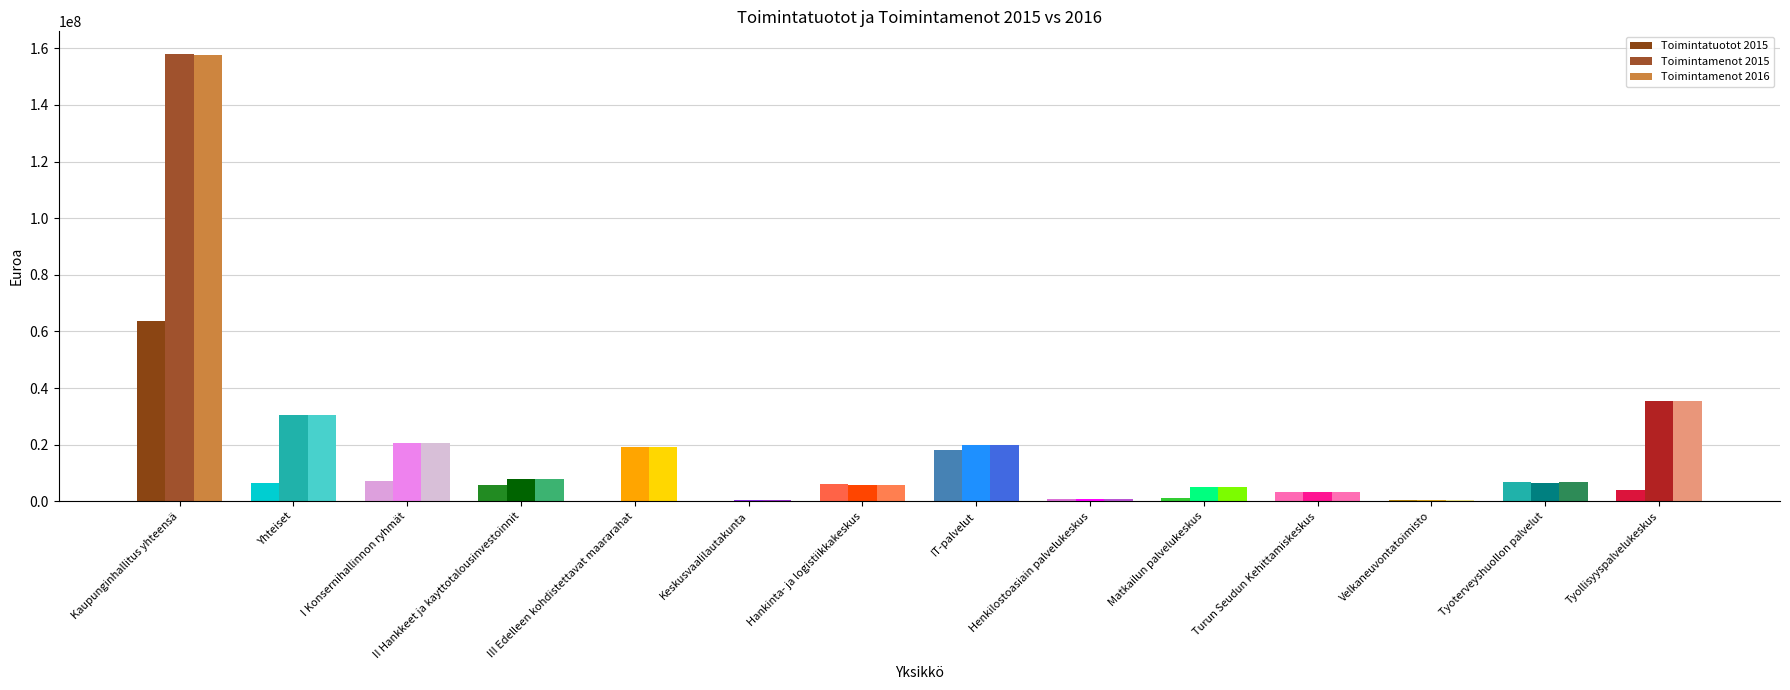

What is the difference between the maximum and minimum values in the Toimintatuotot 2015 series?

63374457.0